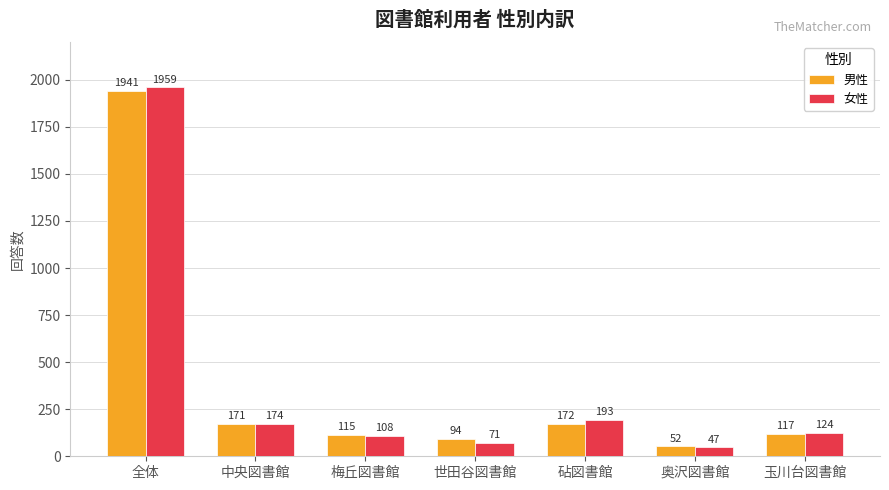

What is the minimum value for 女性?

47